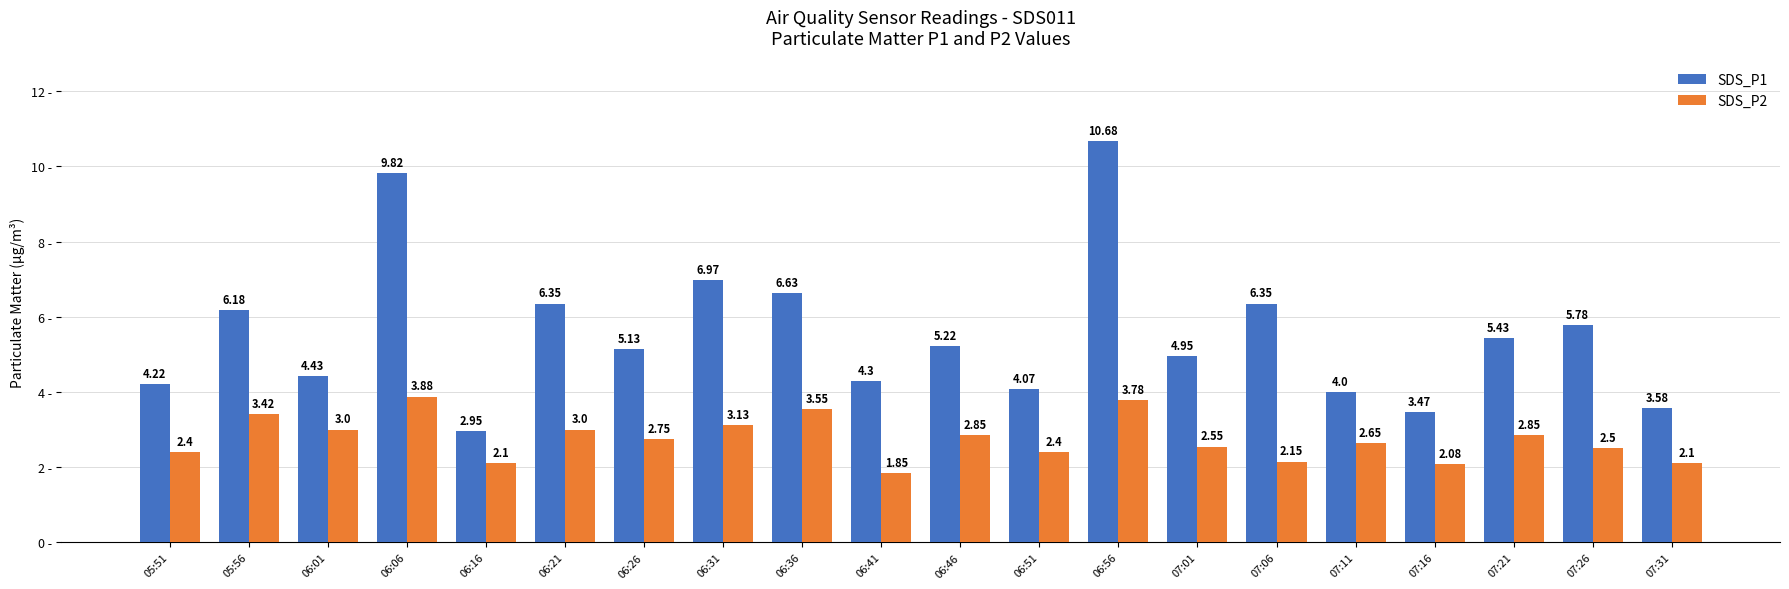

What is the spread (max minus min) of values at 07:31?

1.5